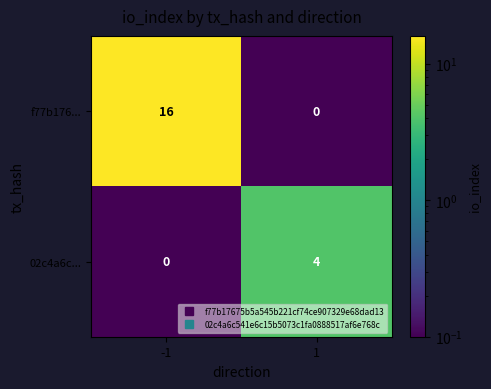

What is the maximum value for f77b176...?

16